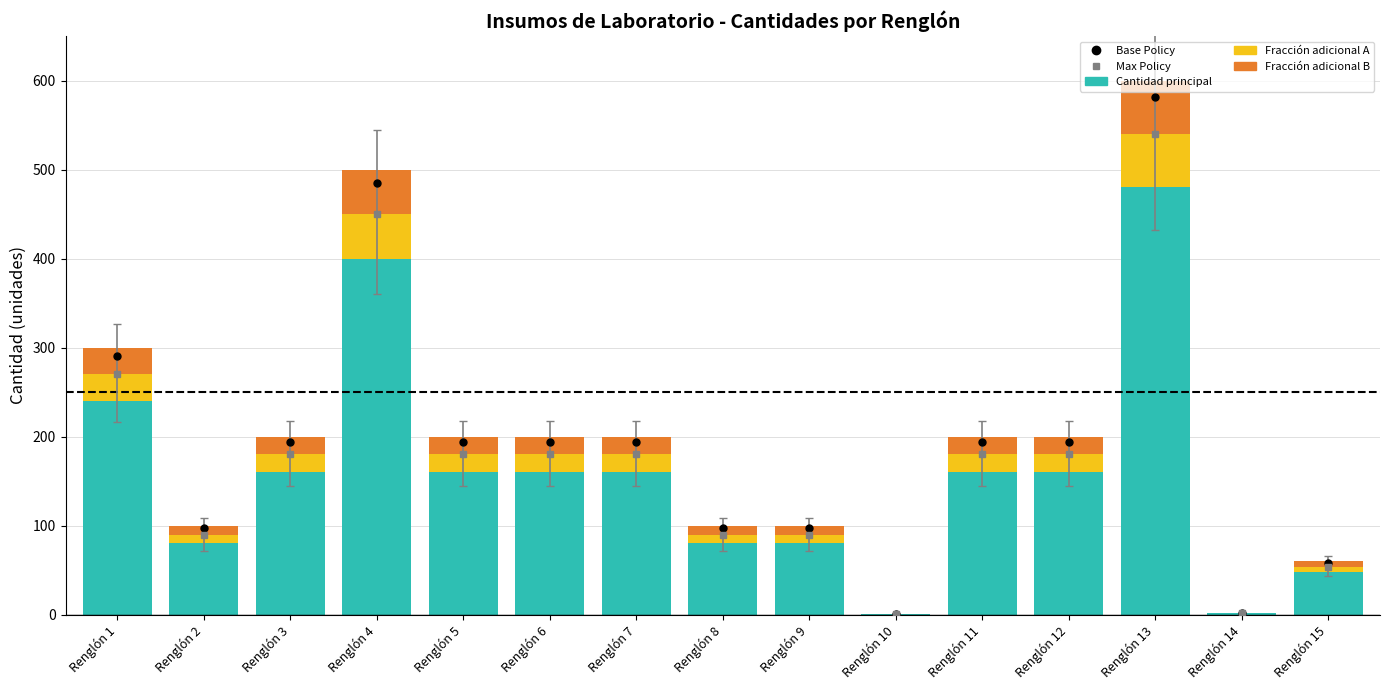

At which category is the sum across all series the highest?

Renglón 13